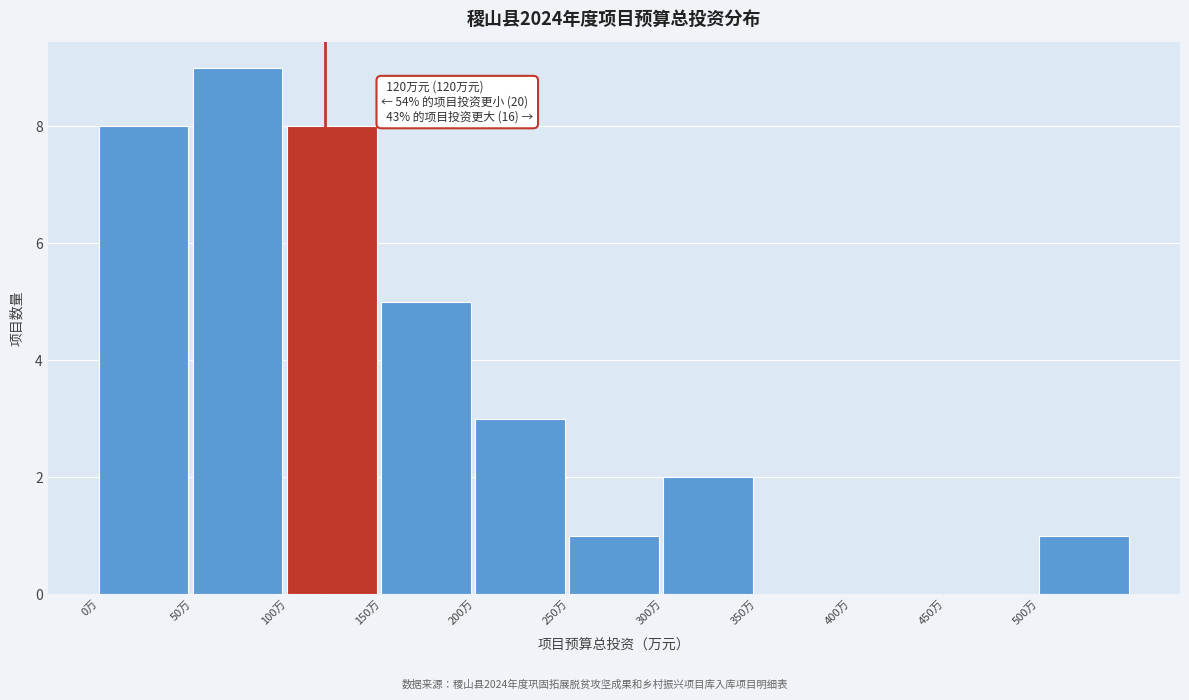

Over which range of the x-axis is the bar tallest?

50 to 100